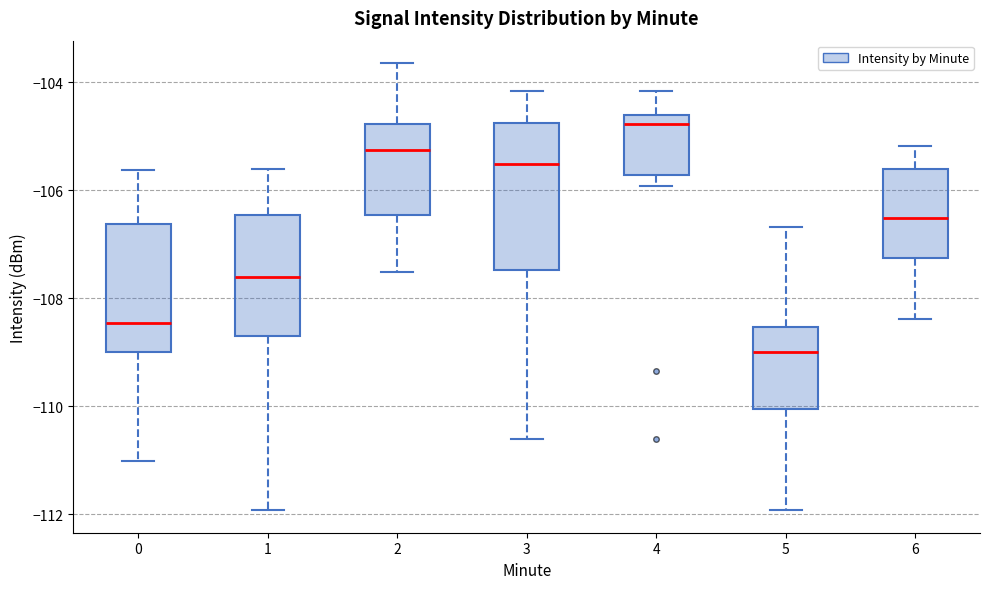

Which box has the lowest median line?

5